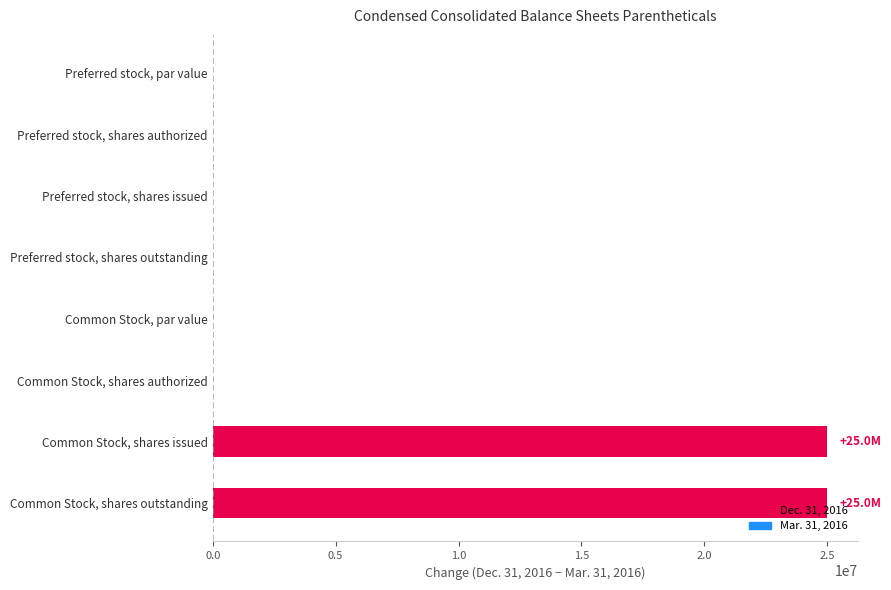

What is the change in value from Common Stock, shares authorized to Common Stock, shares outstanding?

+25000000